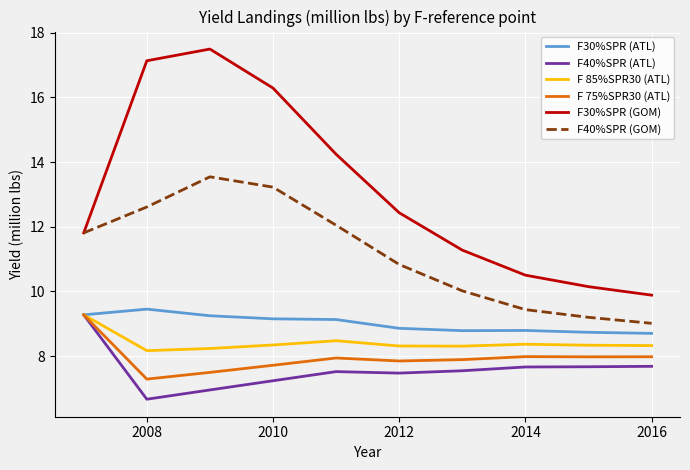

At how many categories does at least one series exceed 8?

10